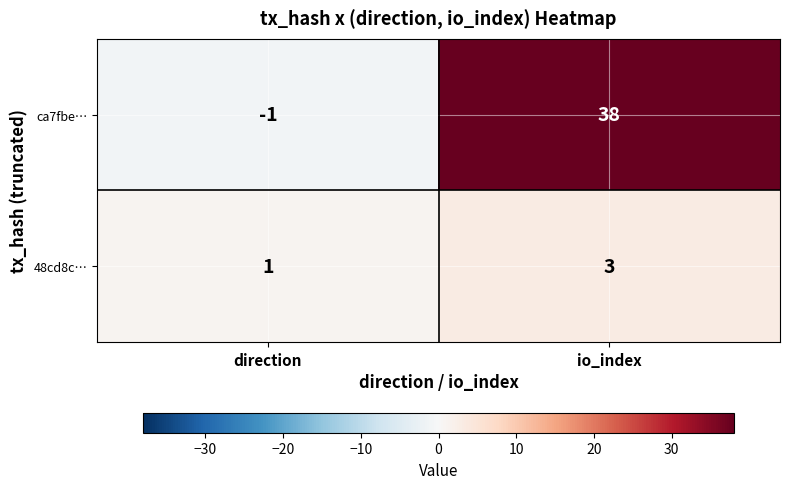

What is the sum of all ca7fbe… values?

37